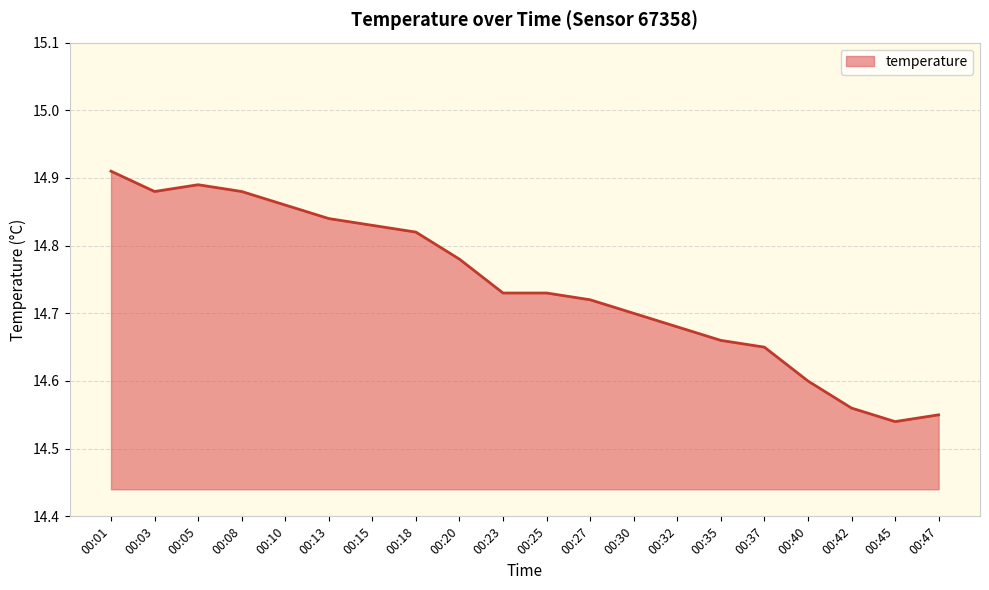

What is the sum of all values?

294.8